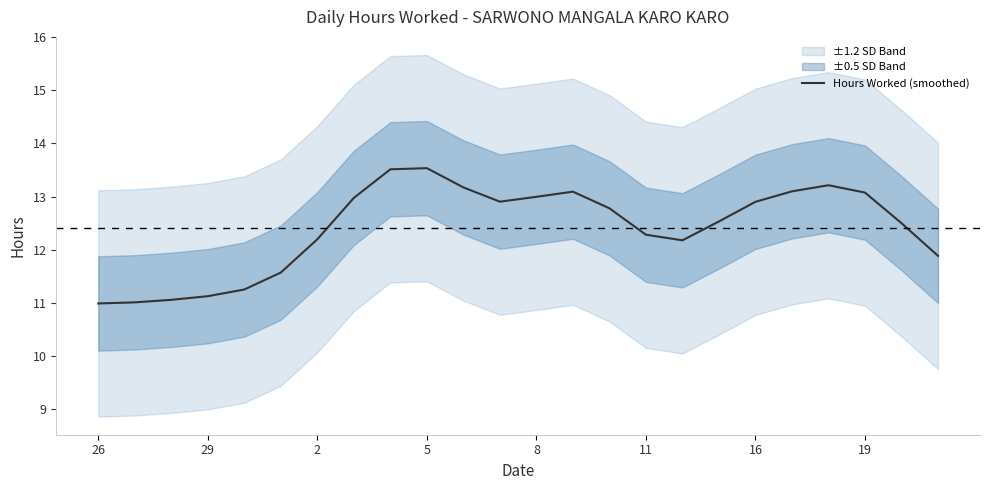

Reading right to left, what are all the values shown in this chart?

11.9	12.5	13.1	13.2	13.1	12.9	12.5	12.2	12.3	12.8	13.1	13.0	12.9	13.2	13.5	13.5	13.0	12.2	11.6	11.3	11.1	11.1	11.0	11.0